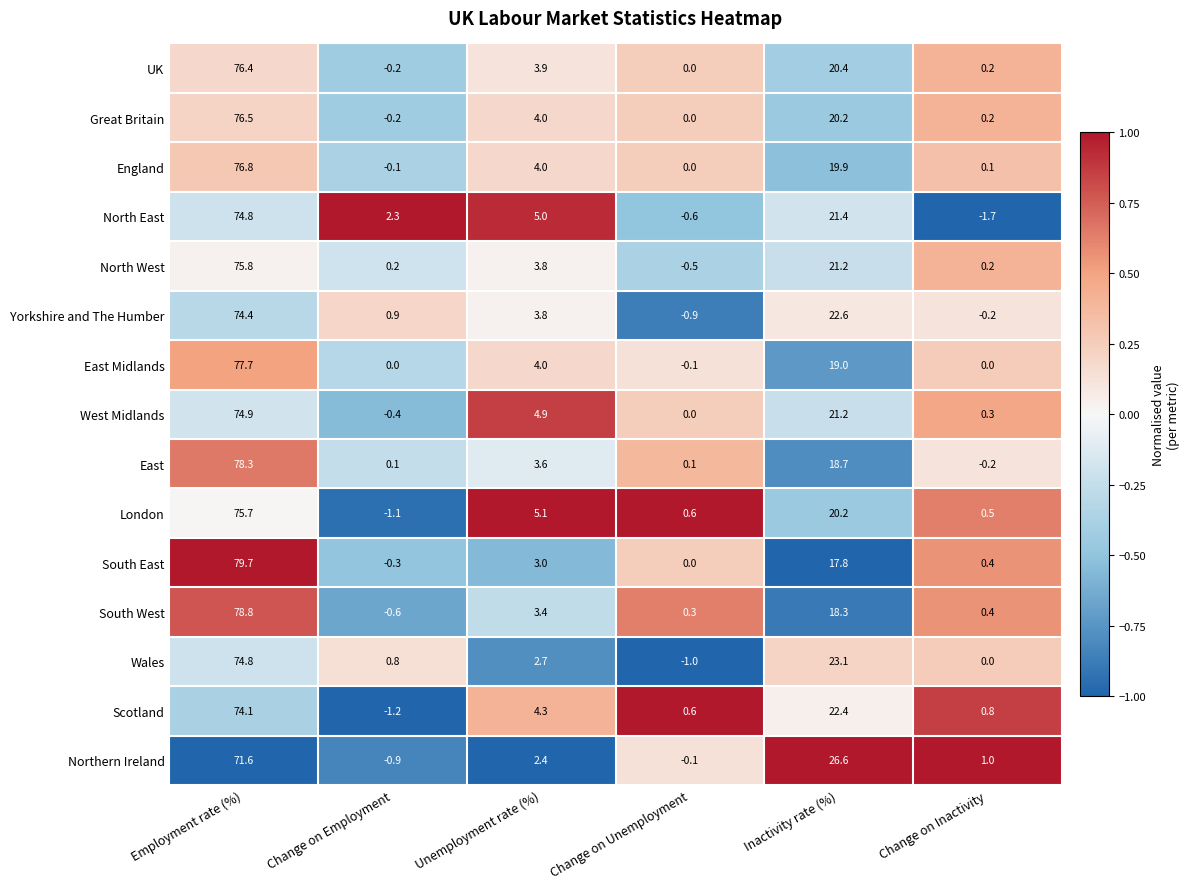

How many negative values does the England series have?

1